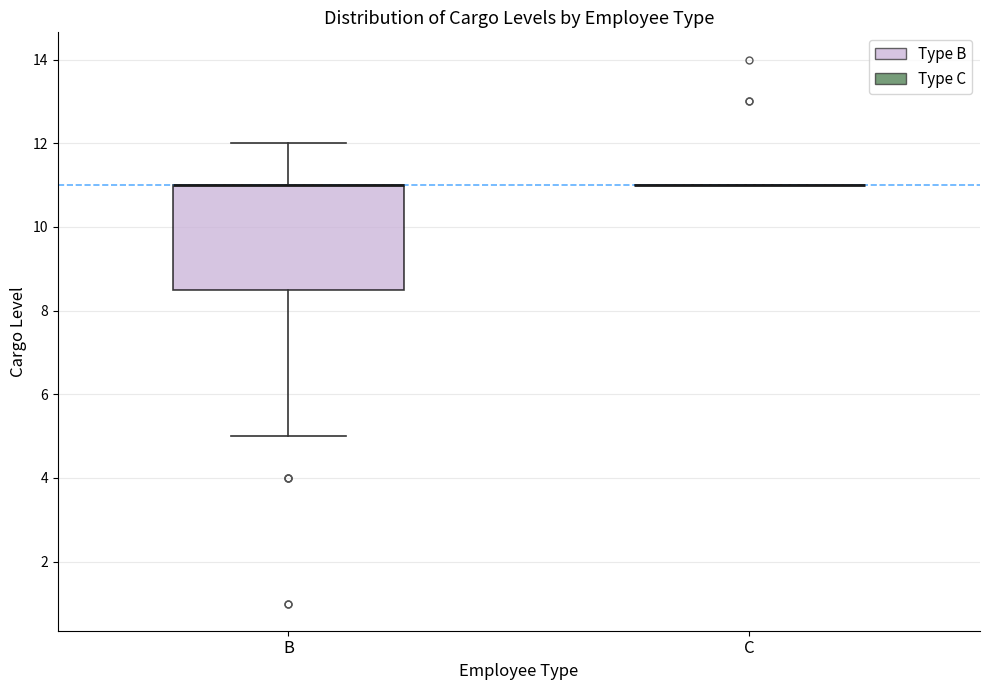

Which box is the tallest, from its lower edge to its upper edge?

B